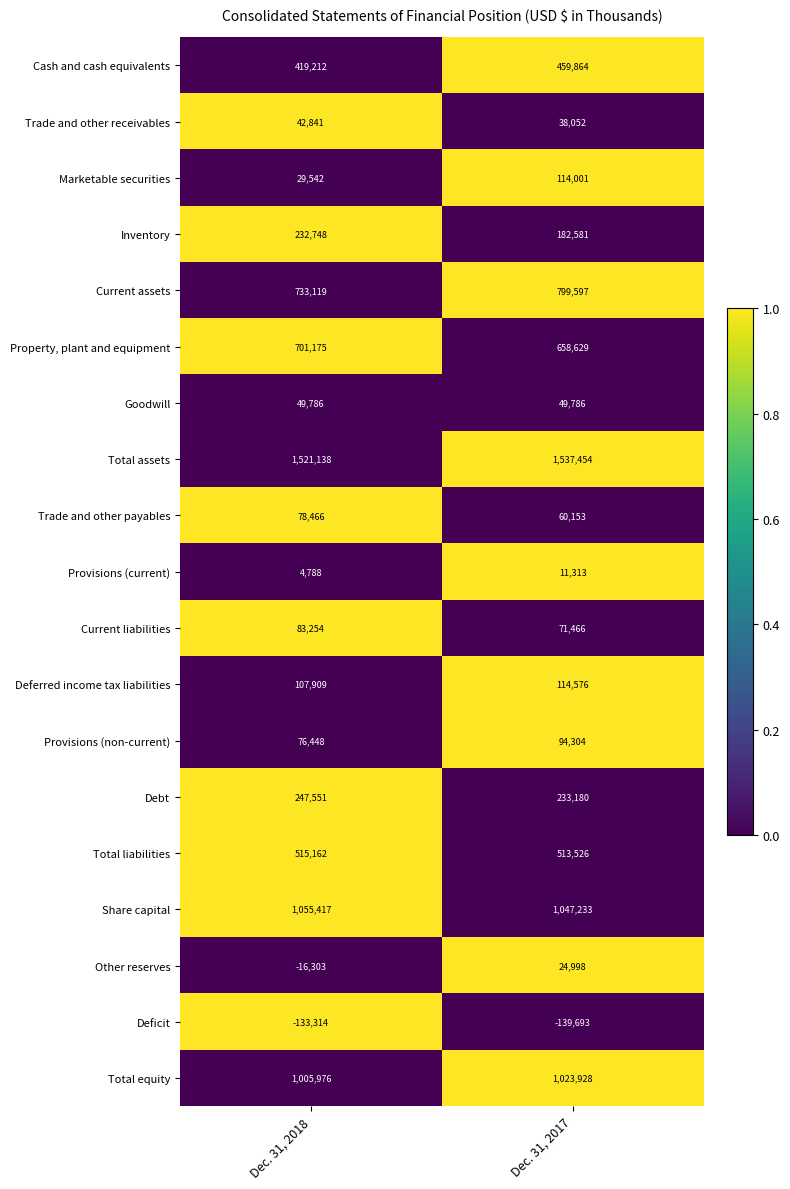

List the series in order of their peak value, highest first.

Total assets, Share capital, Total equity, Current assets, Property, plant and equipment, Total liabilities, Cash and cash equivalents, Debt, Inventory, Deferred income tax liabilities, Marketable securities, Provisions (non-current), Current liabilities, Trade and other payables, Goodwill, Trade and other receivables, Other reserves, Provisions (current), Deficit